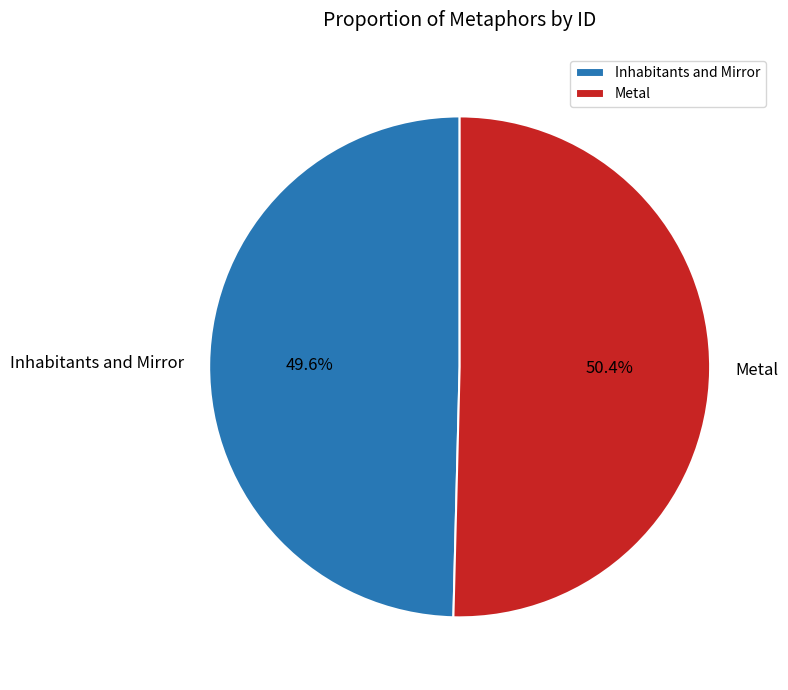

What is the ratio of the value at Inhabitants and Mirror to the value at Metal?

1.0